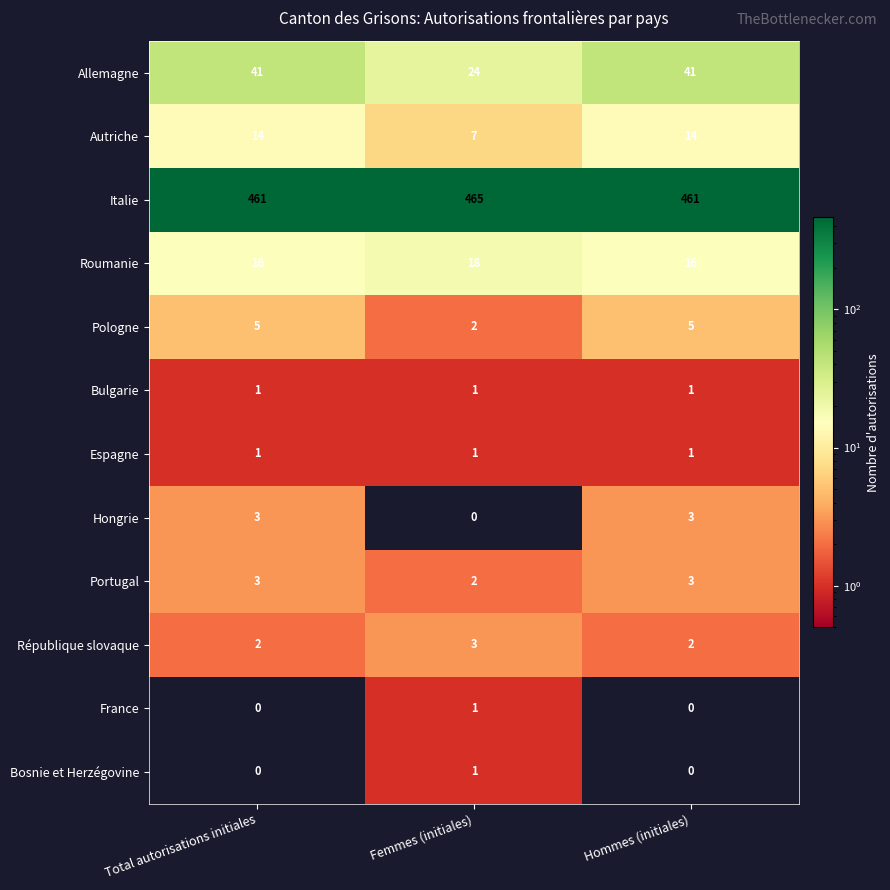

What is the sum of the Autriche values at Femmes (initiales) and Hommes (initiales)?

21